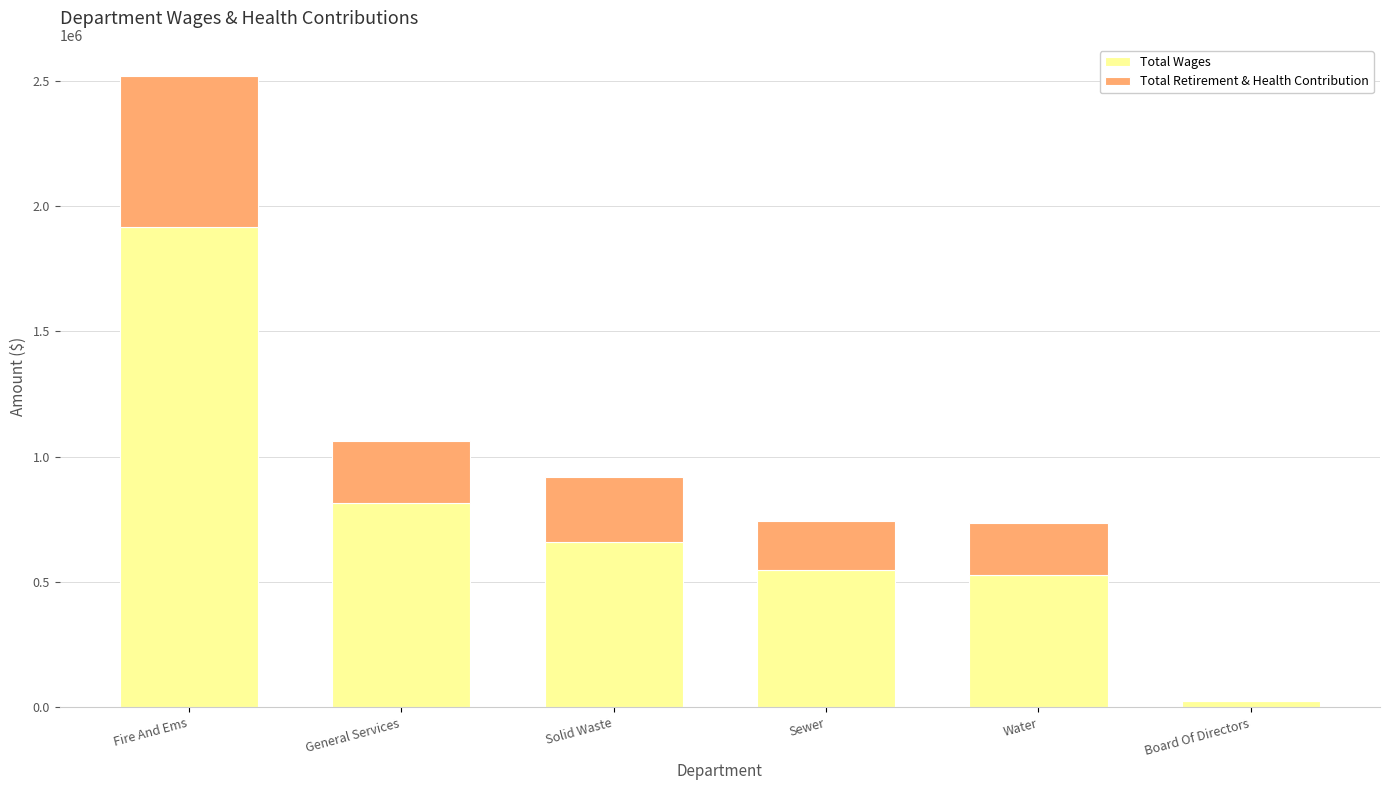

What is the approximate value of Total Wages at General Services?

816275